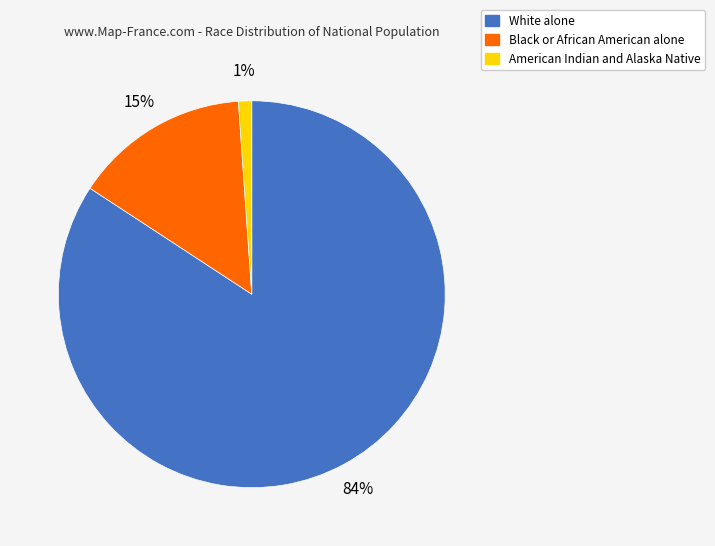

Do White alone and Black or African American alone together represent more than half of the pie?

Yes